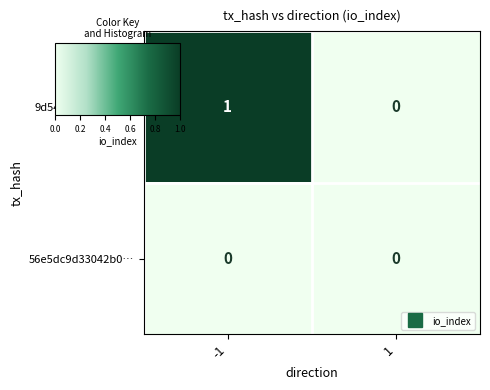

Rank the series by their average value, from highest to lowest.

9d54c674b6ff180…, 56e5dc9d33042b0…